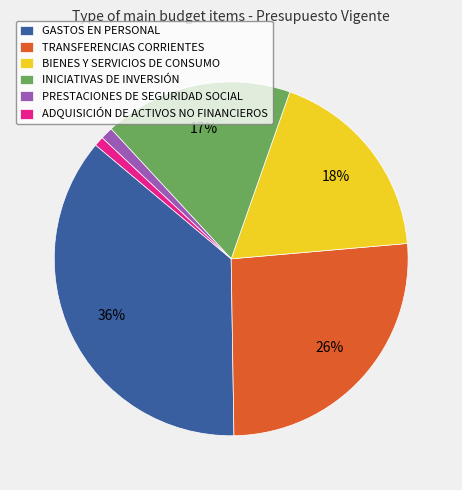

Which category has the biggest portion of the pie?

GASTOS EN PERSONAL